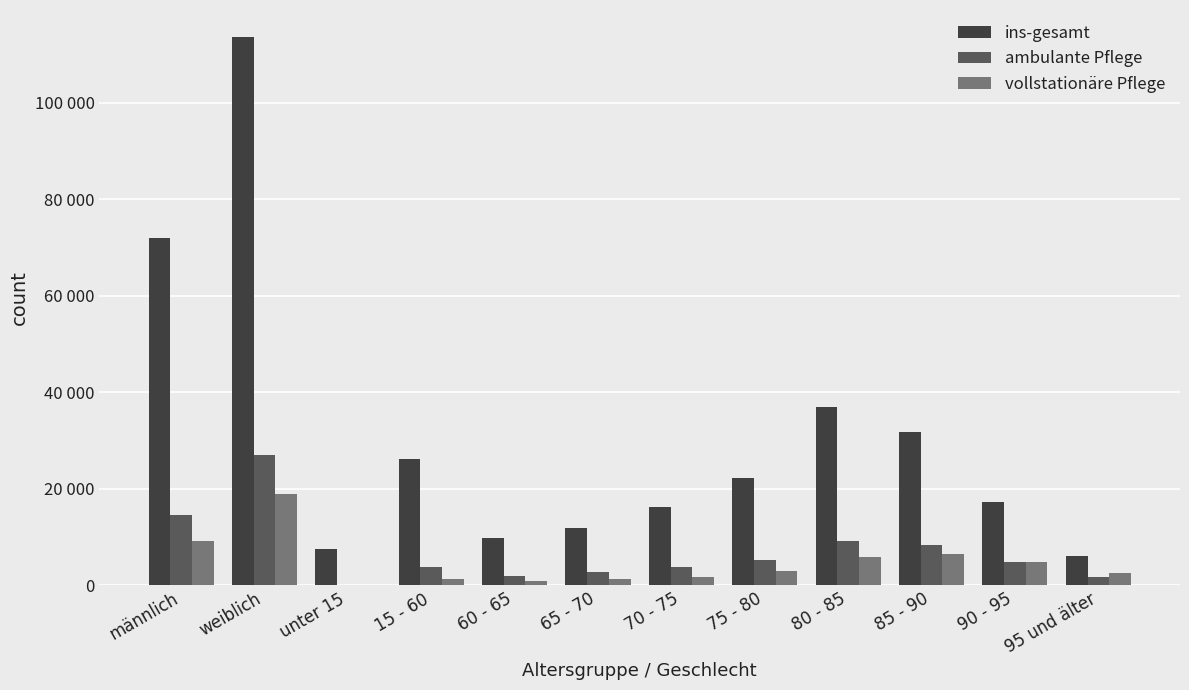

What is the greatest value displayed?

113523